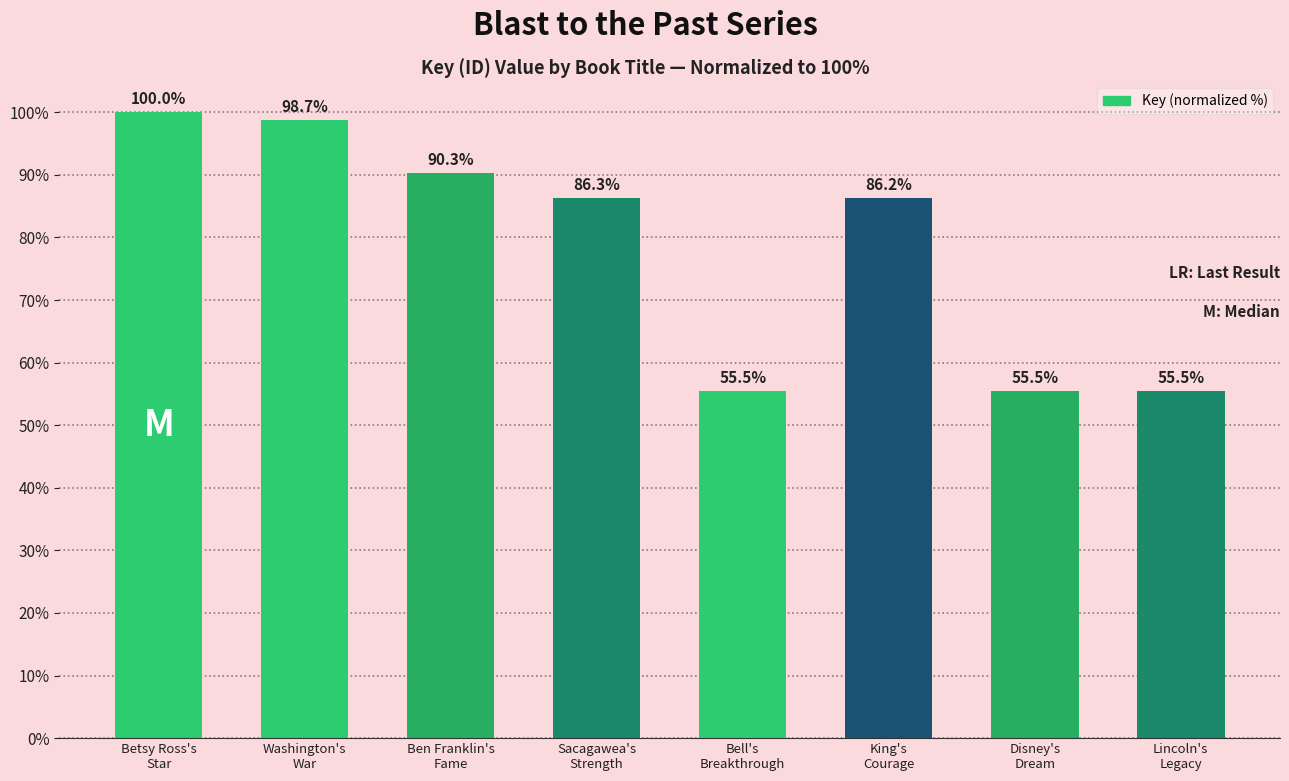

What is the ratio of the value at Ben Franklin's
Fame to the value at Sacagawea's
Strength?

1.0